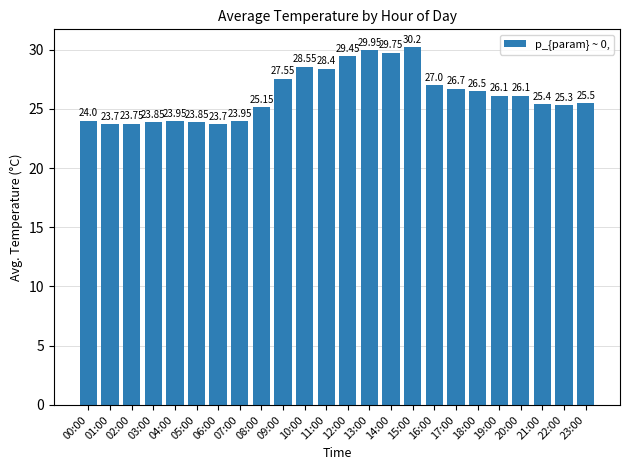

What is the average value?

26.2